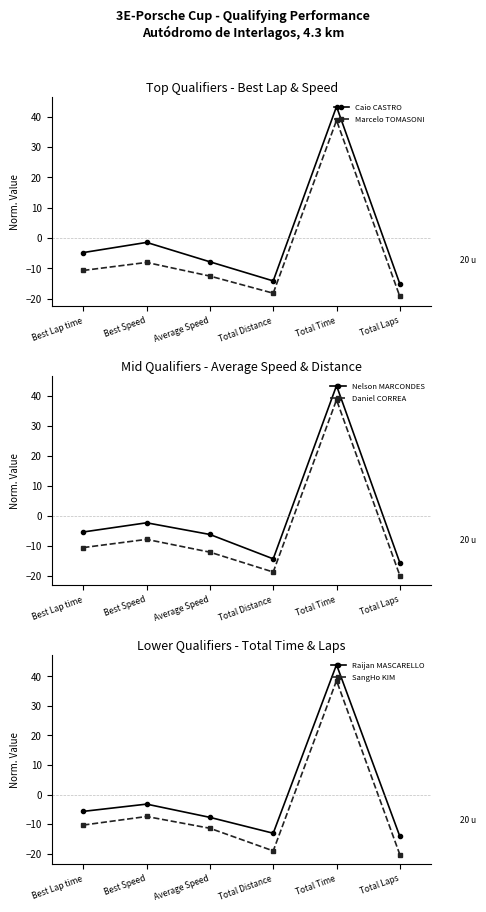

Where do SangHo KIM and Daniel CORREA first cross each other?

Average Speed and Total Distance